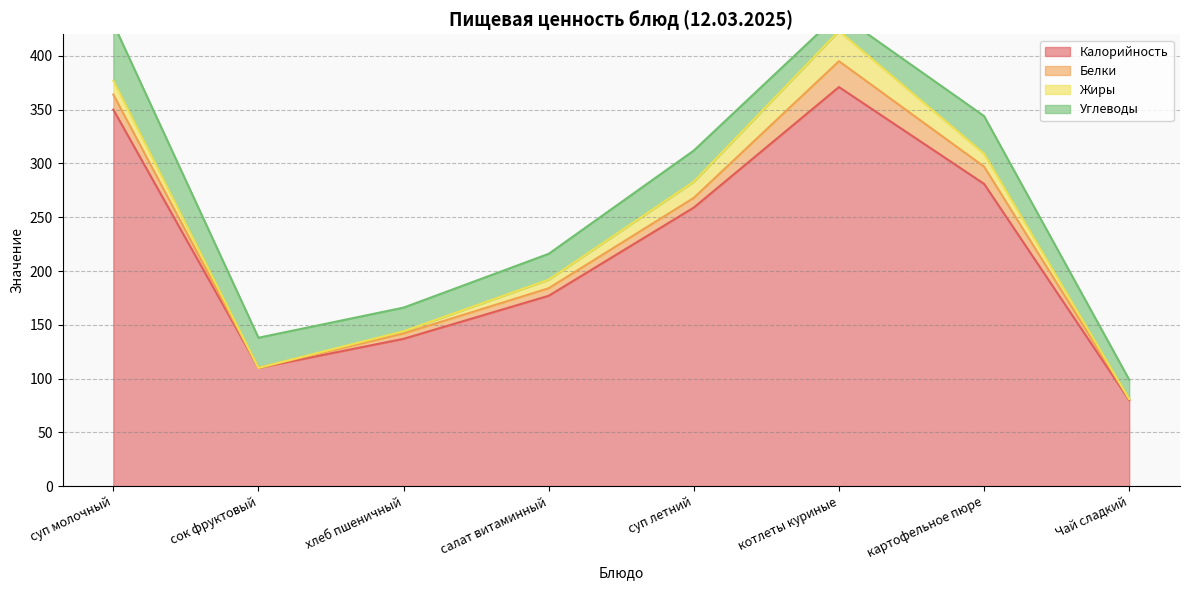

At which category does Калорийность reach its first local valley?

сок фруктовый